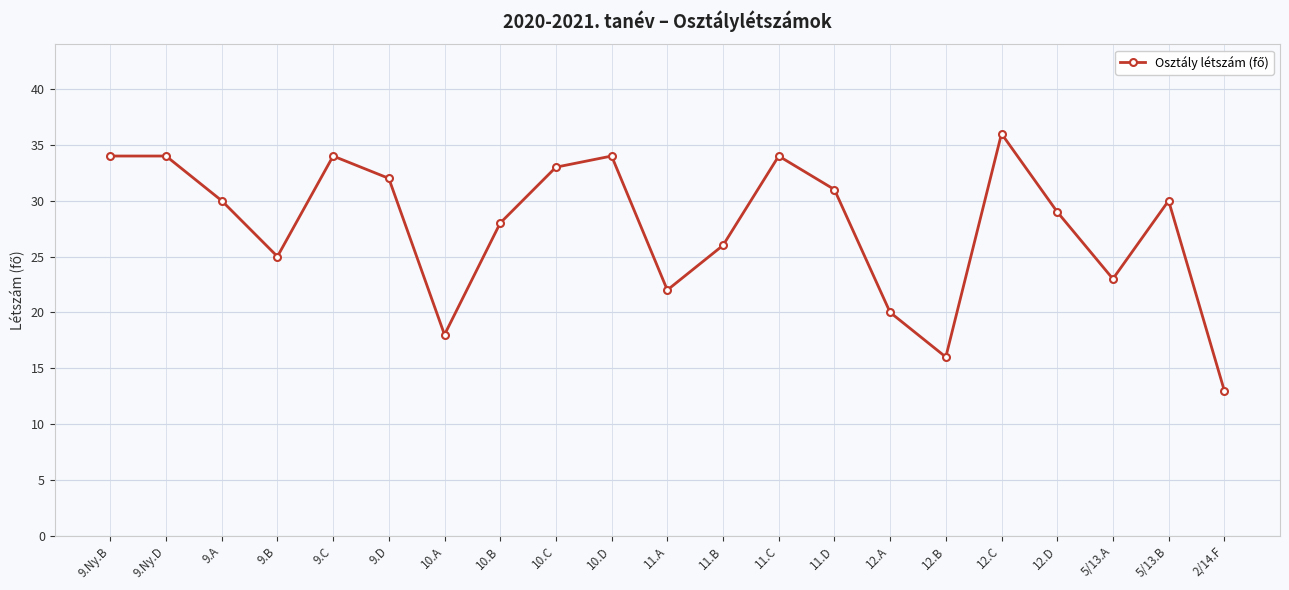

What is the value of the 8th point from the left?

28